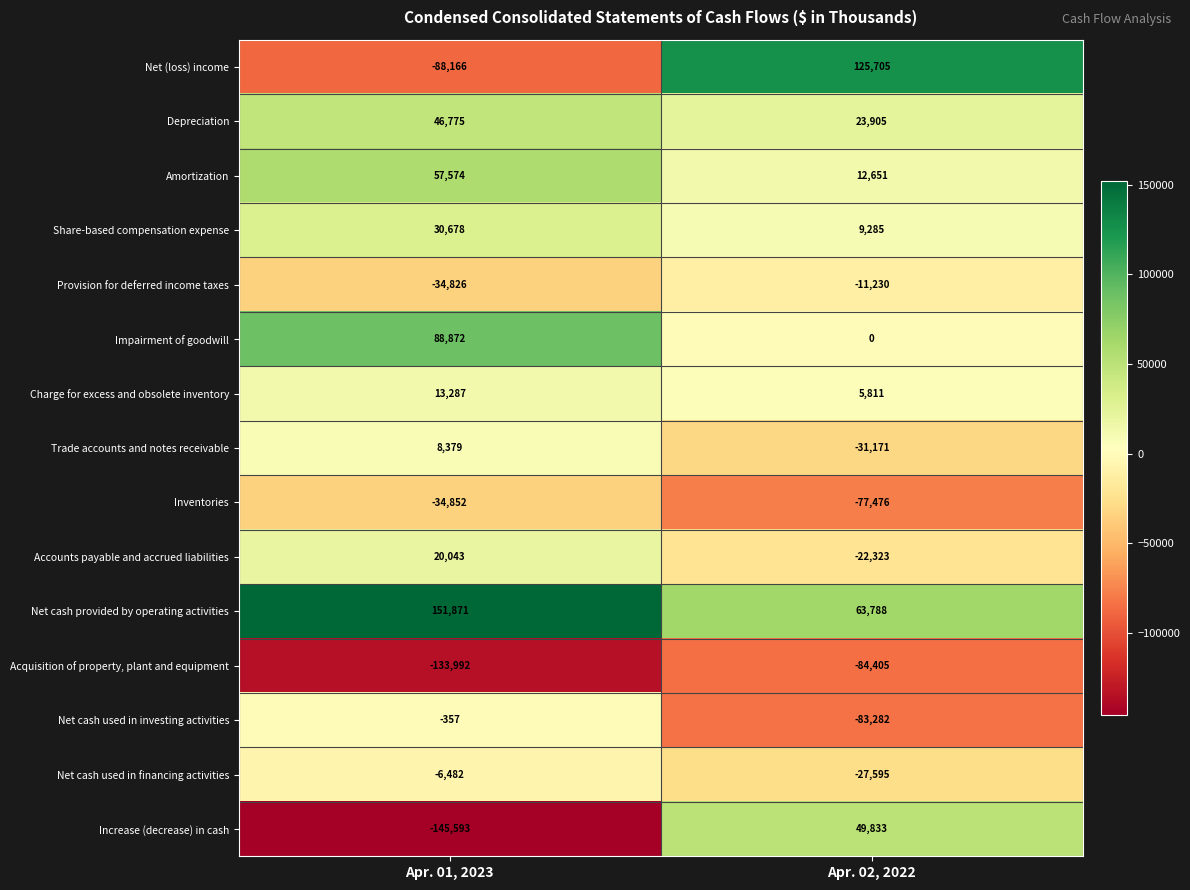

Where is Net cash used in financing activities nearest to the value -17038?

Apr. 01, 2023